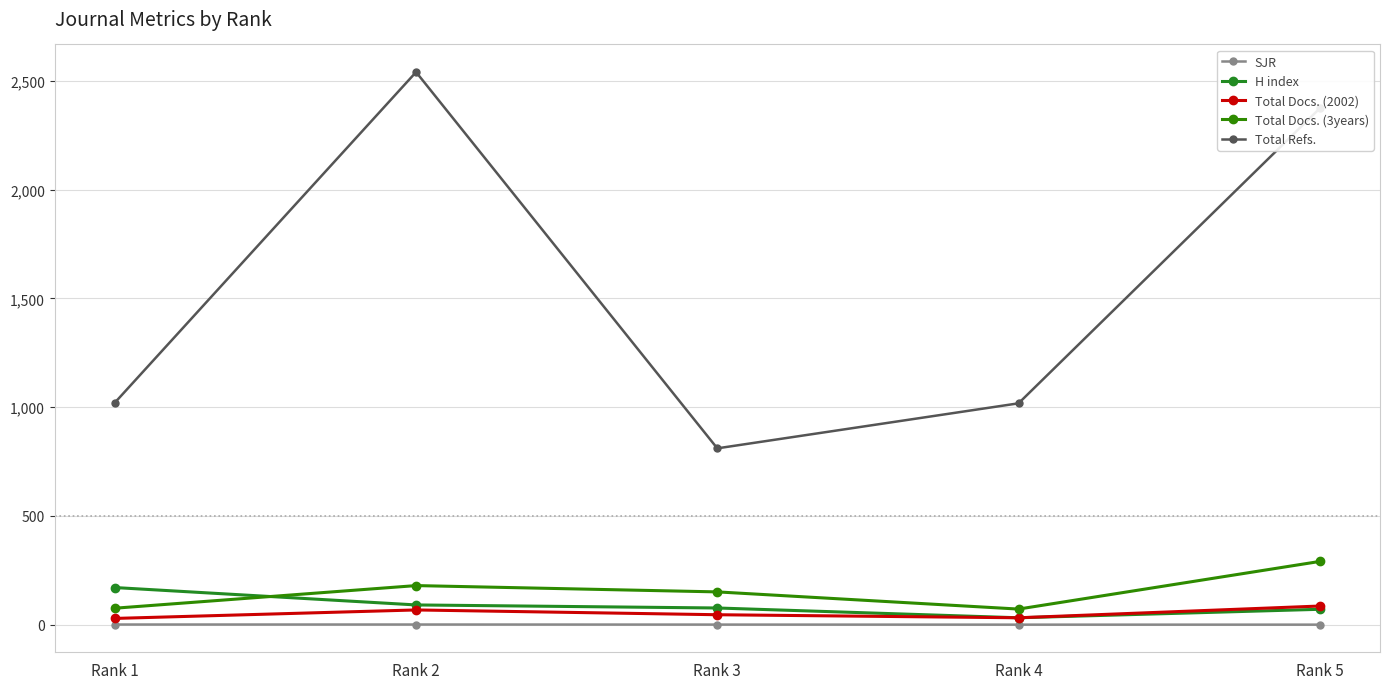

Does the chart have visible grid lines?

Yes